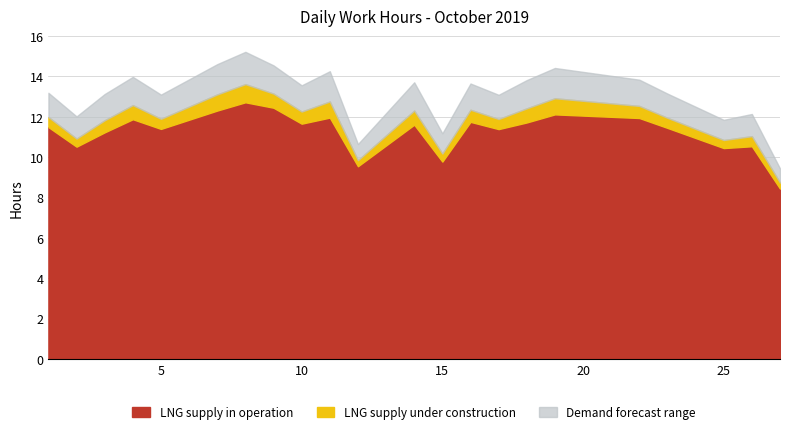

At which category is the sum across all series the highest?

8